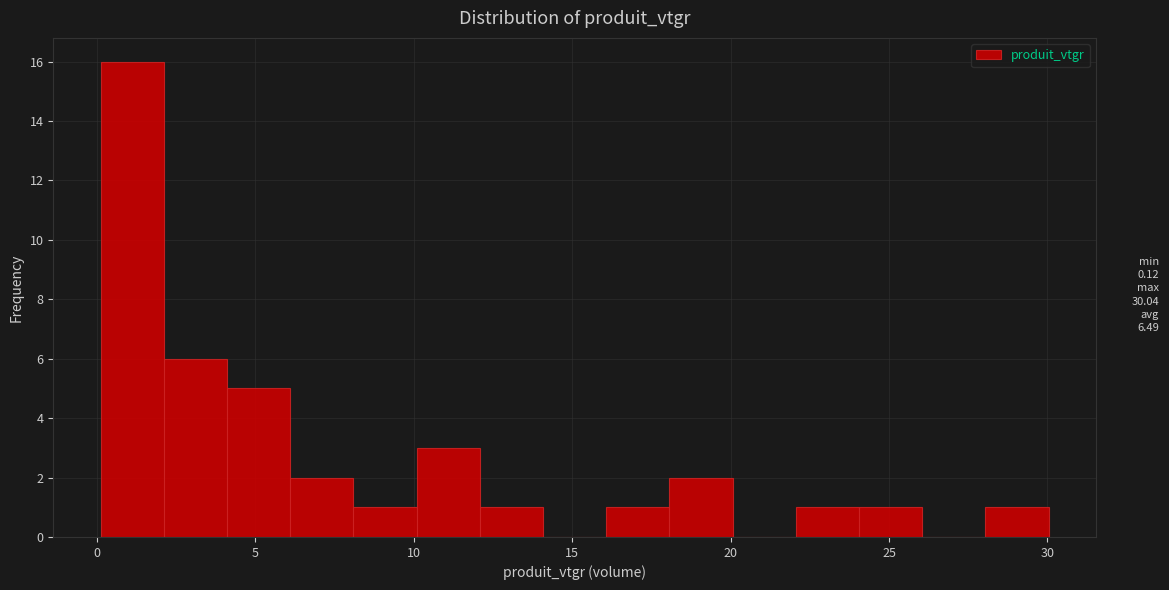

Around what value on the x-axis is the tallest bar? Give the approximate position of its centre, as read against the axis.

1.0